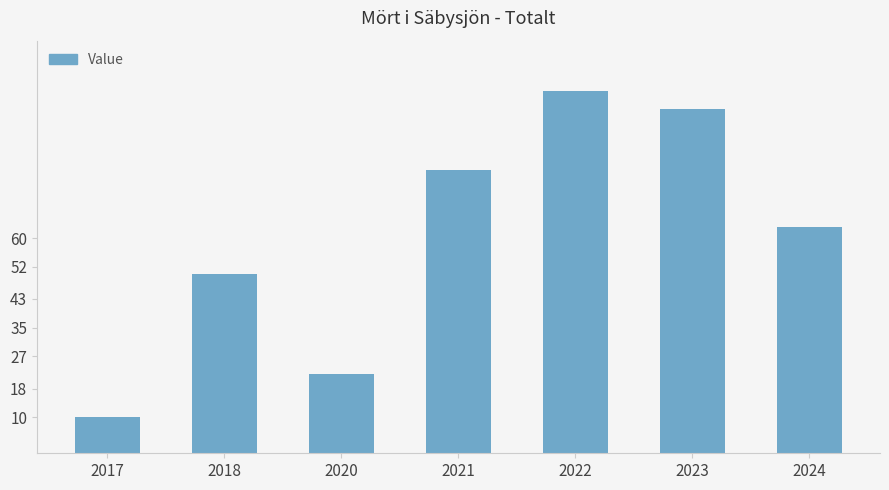

What is the difference between the values at 2023 and 2017?

86